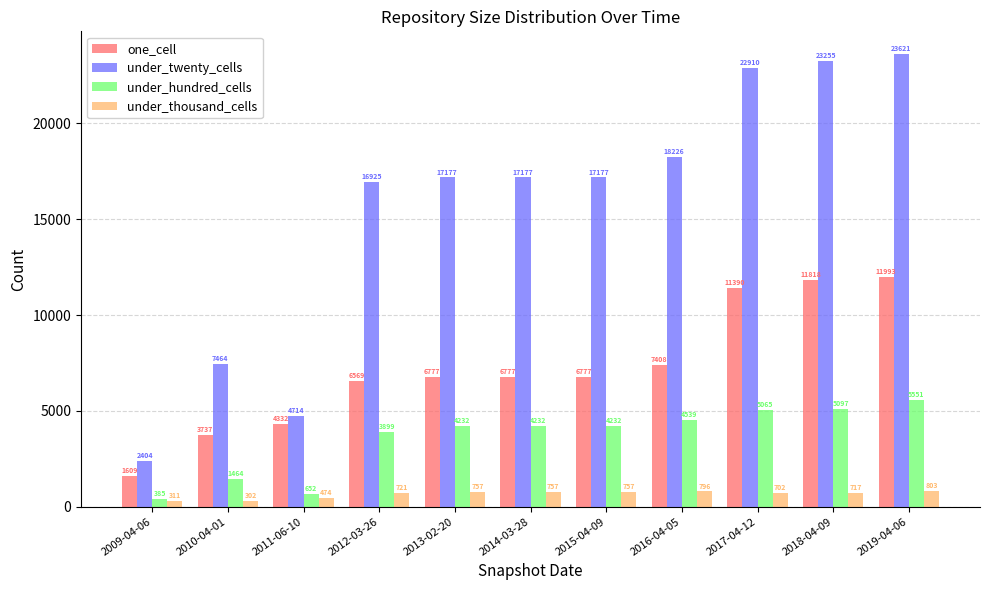

What is the smallest value displayed?

302